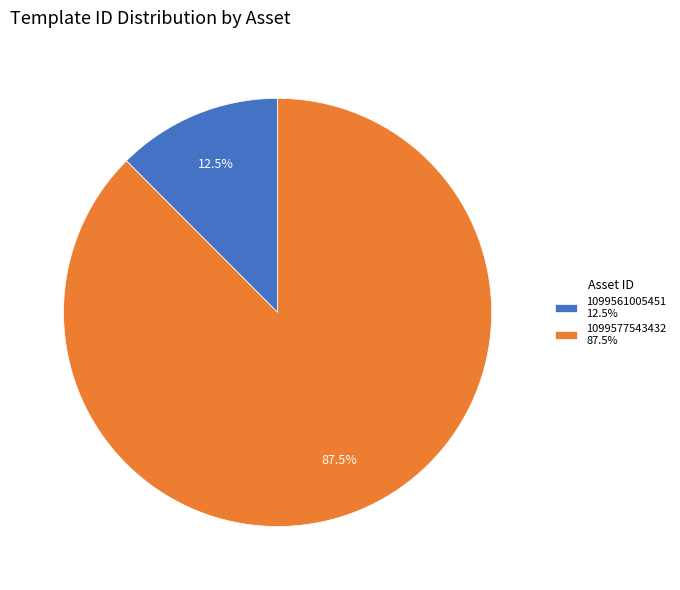

To the nearest percent, what is the average slice percentage?

50%